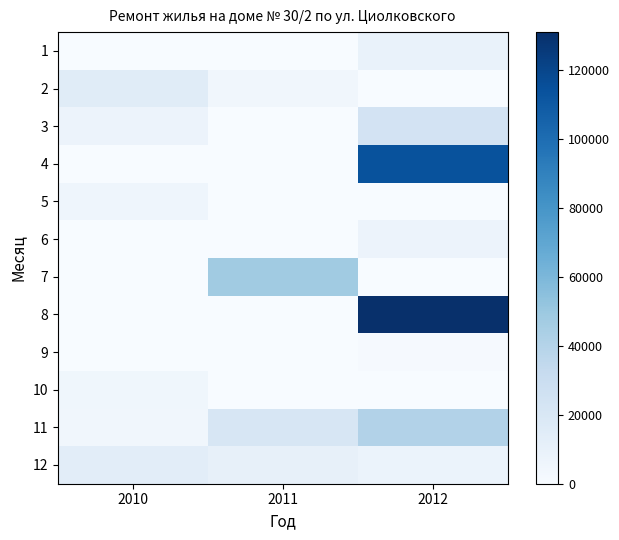

Which category has the highest value in the 3 series?

2012